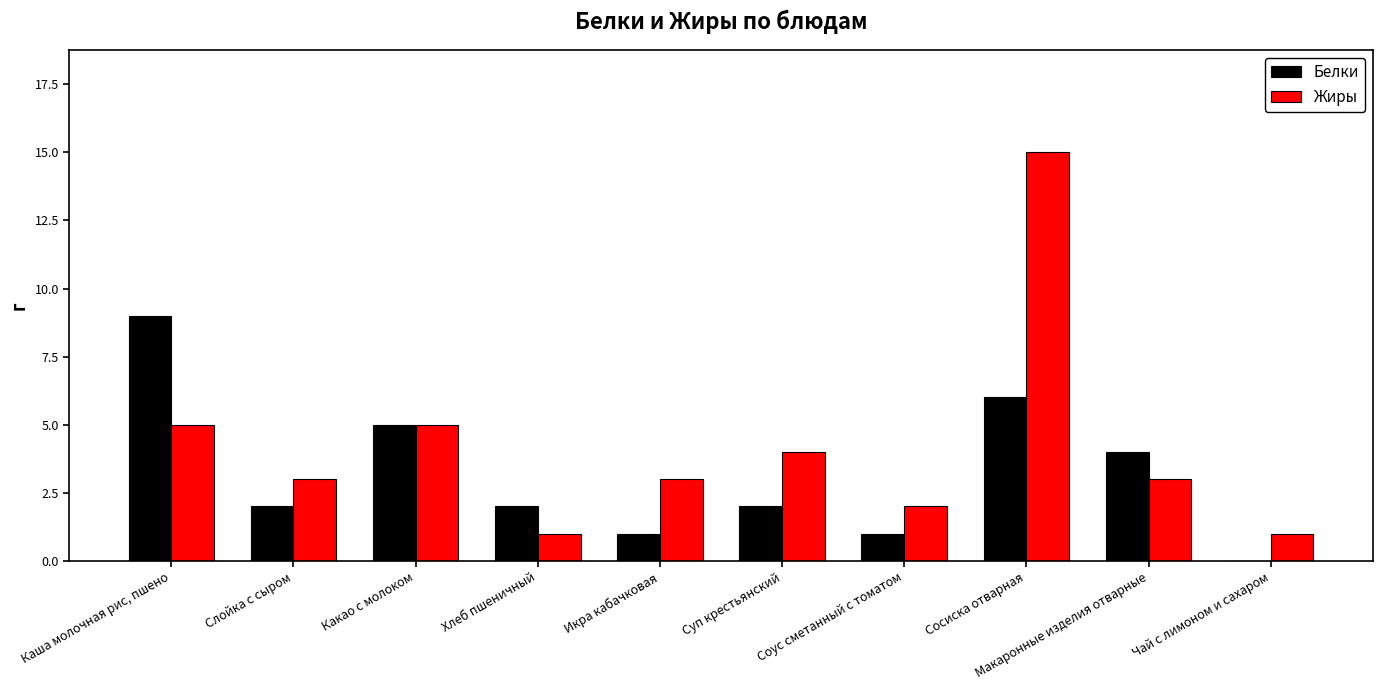

The Белки series shows 4 at Макаронные изделия отварные. True or false?

True